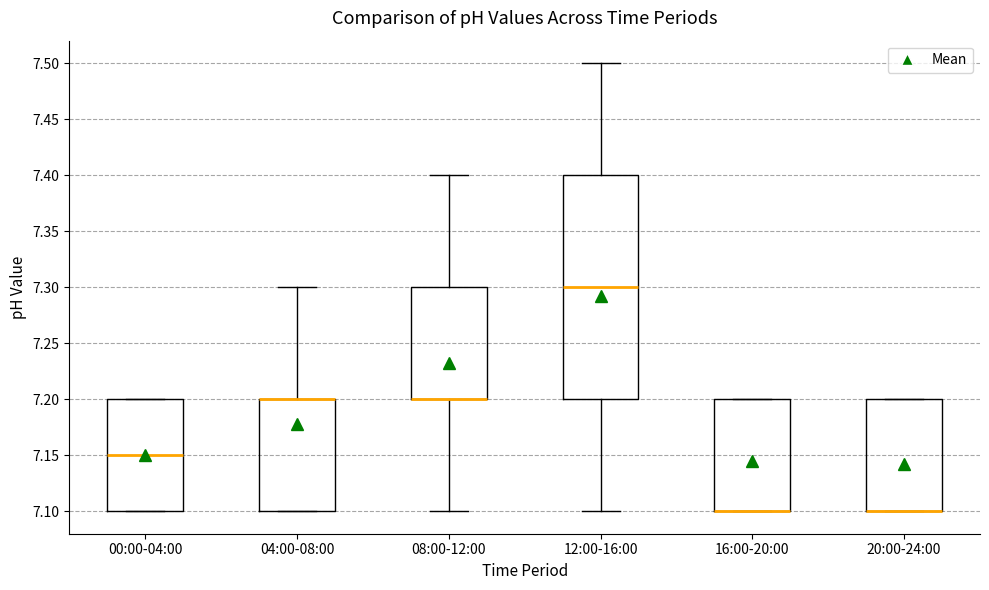

Comparing the boxes themselves (not the whiskers), which one is the tallest?

12:00-16:00